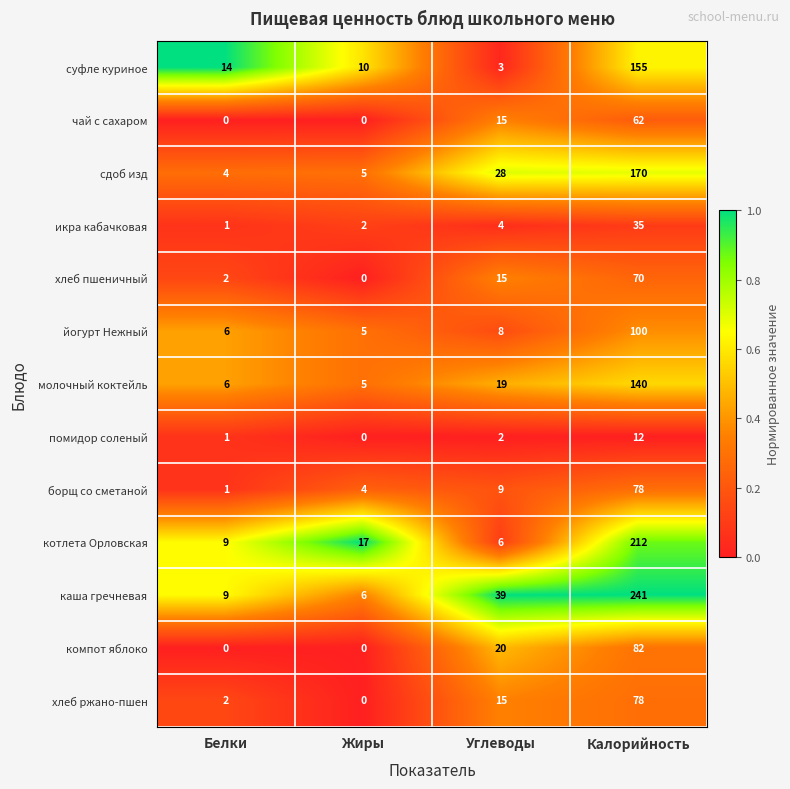

Which series has the widest spread of values?

каша гречневая